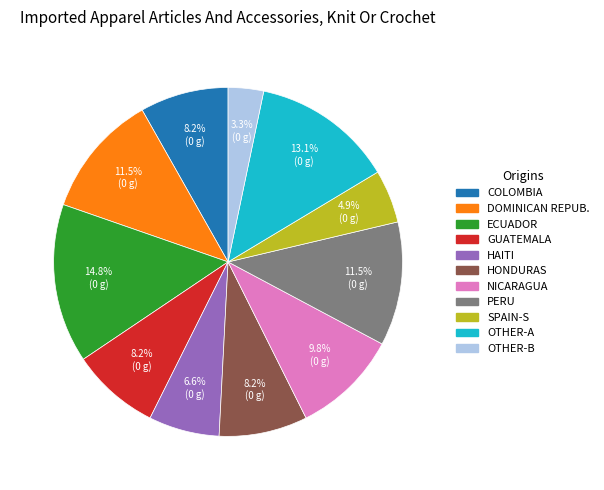

Which category has the biggest portion of the pie?

ECUADOR